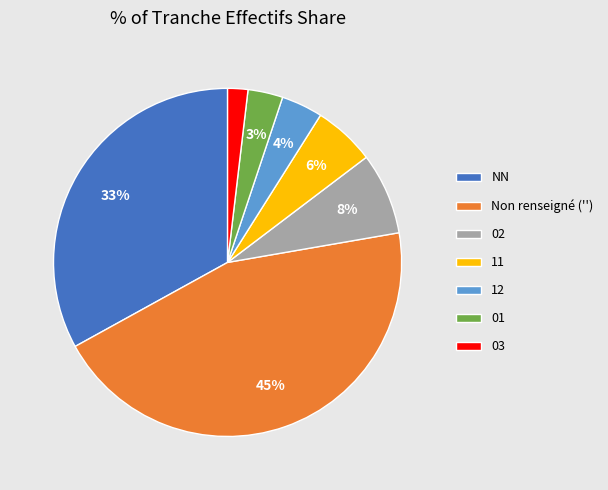

True or false: 11 accounts for 19% of the total.

False